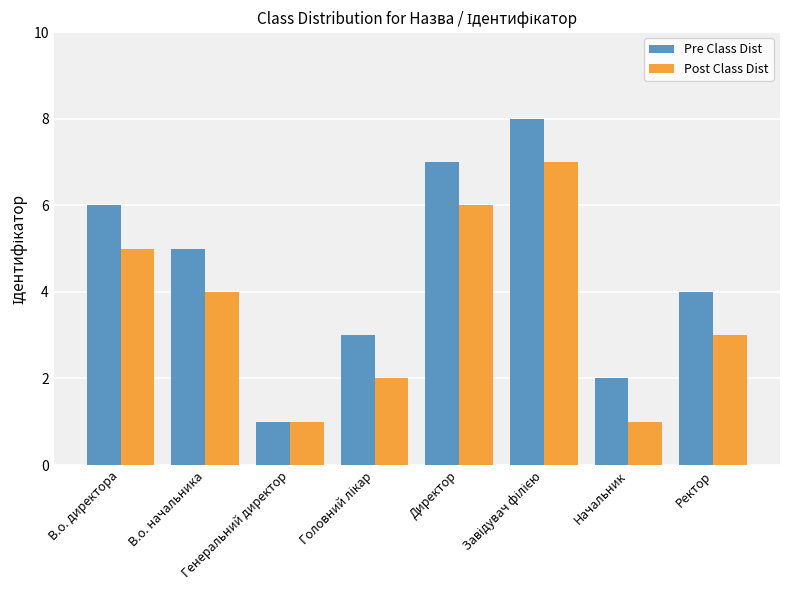

What is the sum of the Pre Class Dist values at В.о. директора and Директор?

13